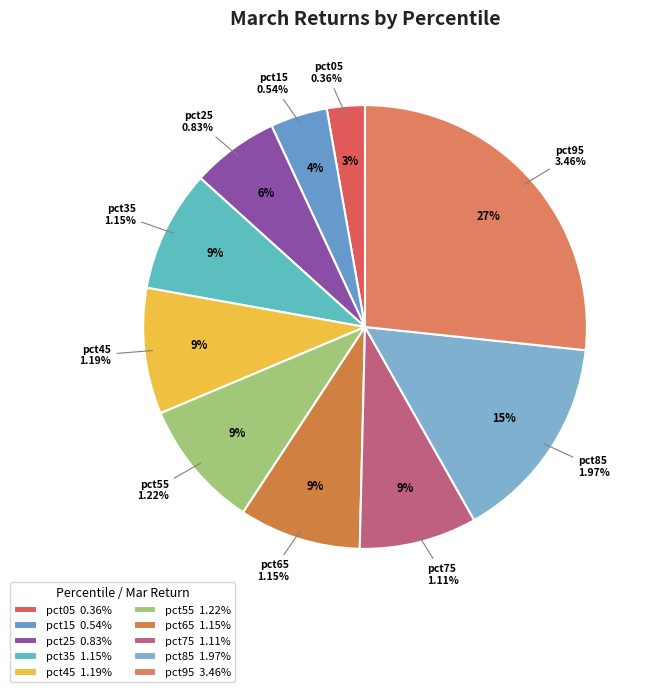

What percentage is the pct55 slice, to the nearest percent?

9%